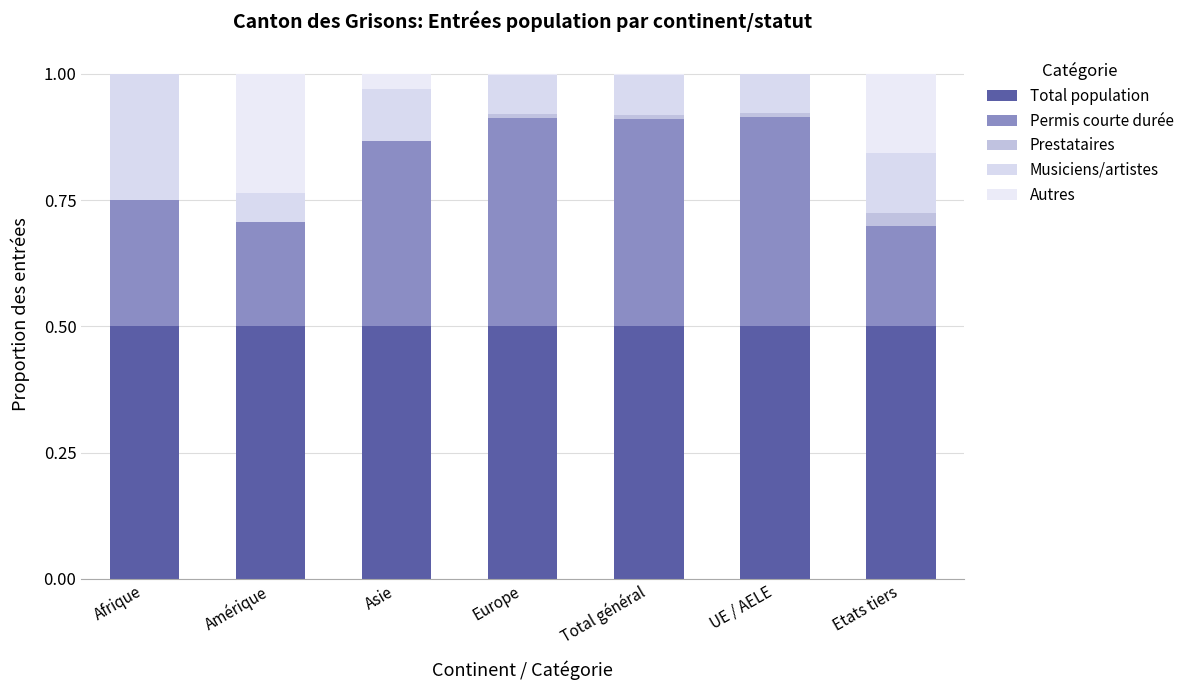

What are all the series names shown in the legend?

Total population, Permis courte durée, Prestataires, Musiciens/artistes, Autres